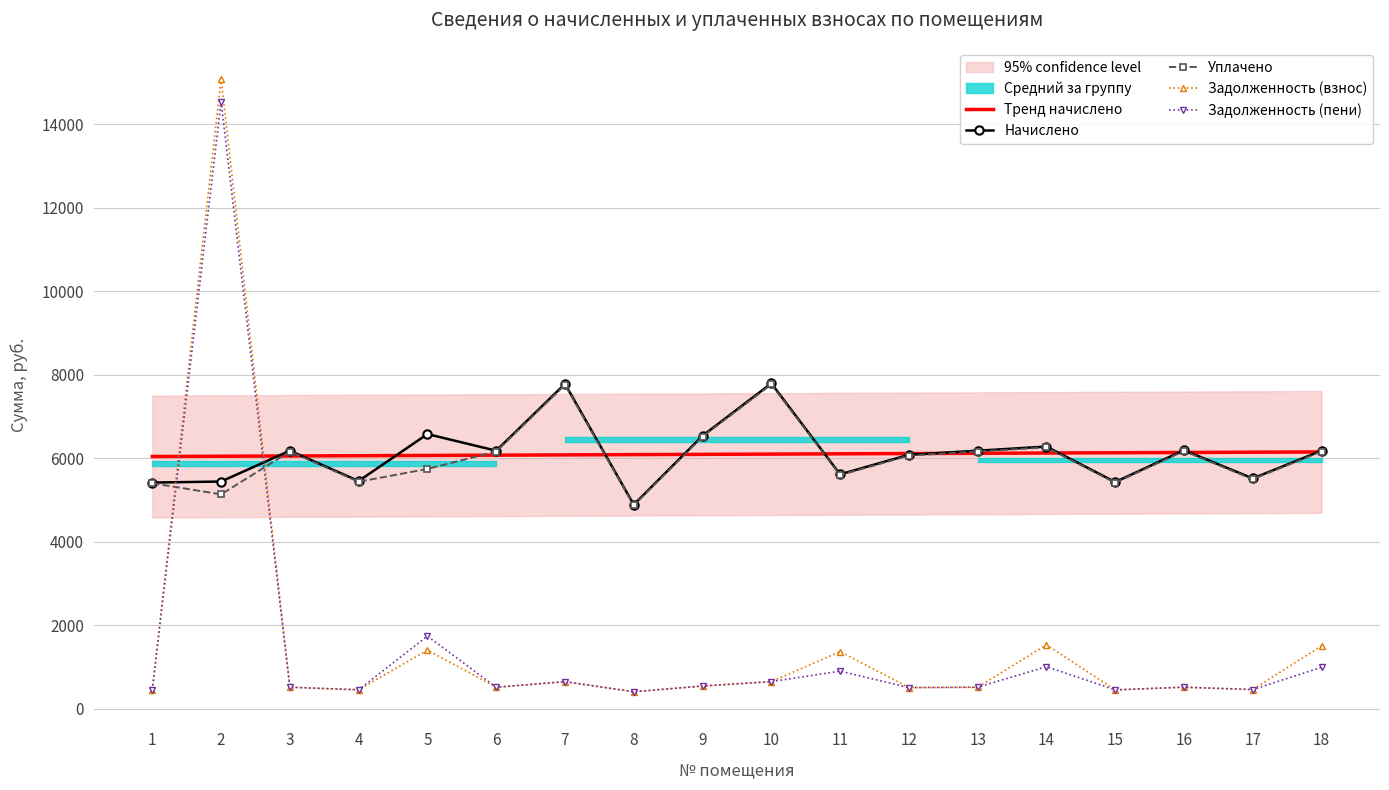

True or false: Начислено and Тренд начислено intersect in this chart.

True